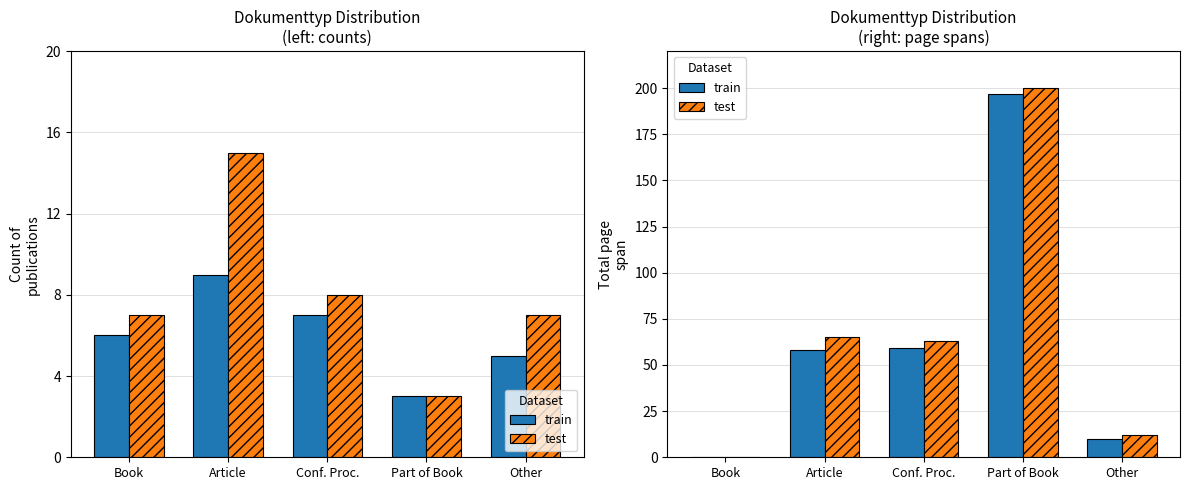

What is the sum of the test values at Part of Book and Book?

200